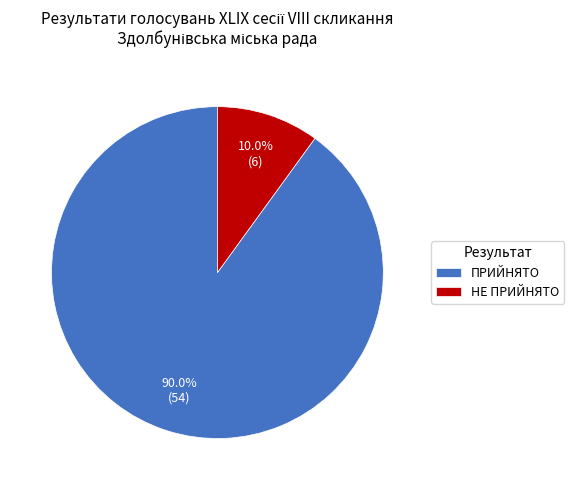

Is there any slice that represents more than half of the pie?

Yes